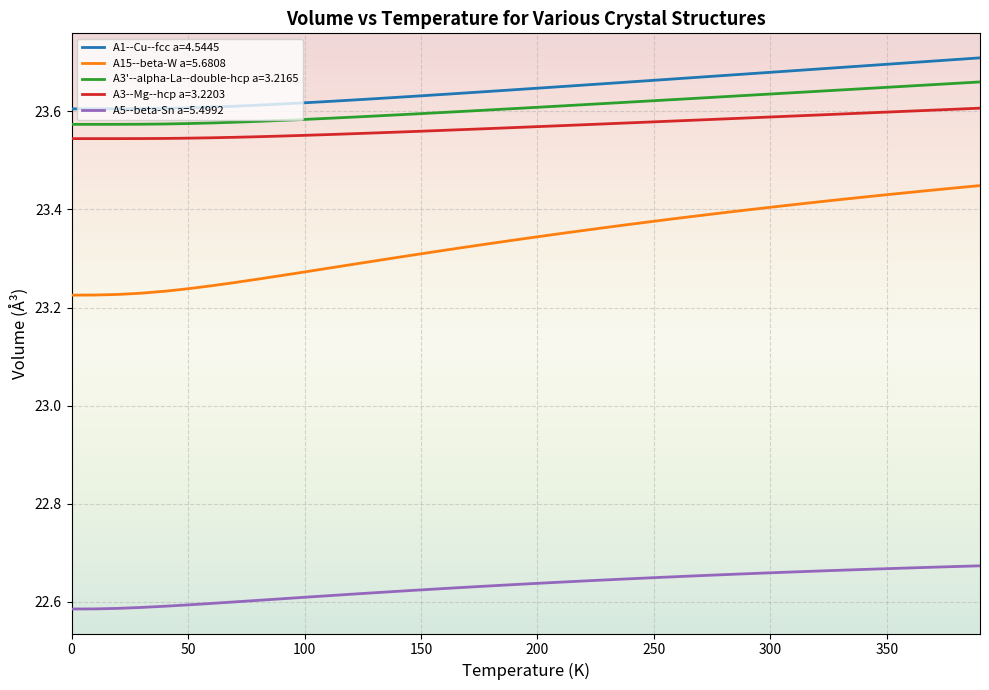

Rank the series by their maximum value, from highest to lowest.

A1--Cu--fcc a=4.5445, A3'--alpha-La--double-hcp a=3.2165, A3--Mg--hcp a=3.2203, A15--beta-W a=5.6808, A5--beta-Sn a=5.4992